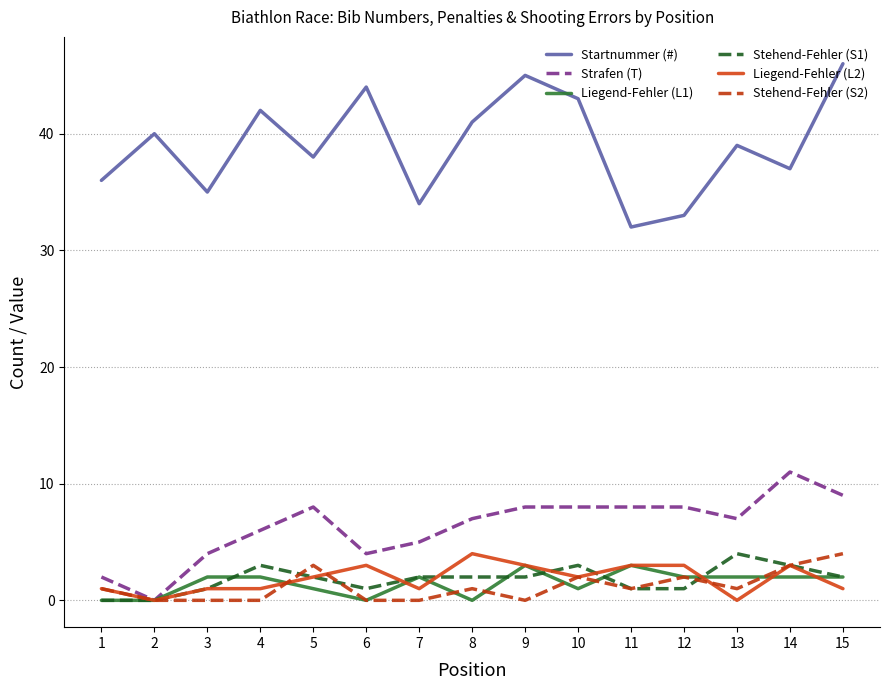

Is the value of Liegend-Fehler (L2) at 1 greater than the value of Stehend-Fehler (S1) at 13?

No